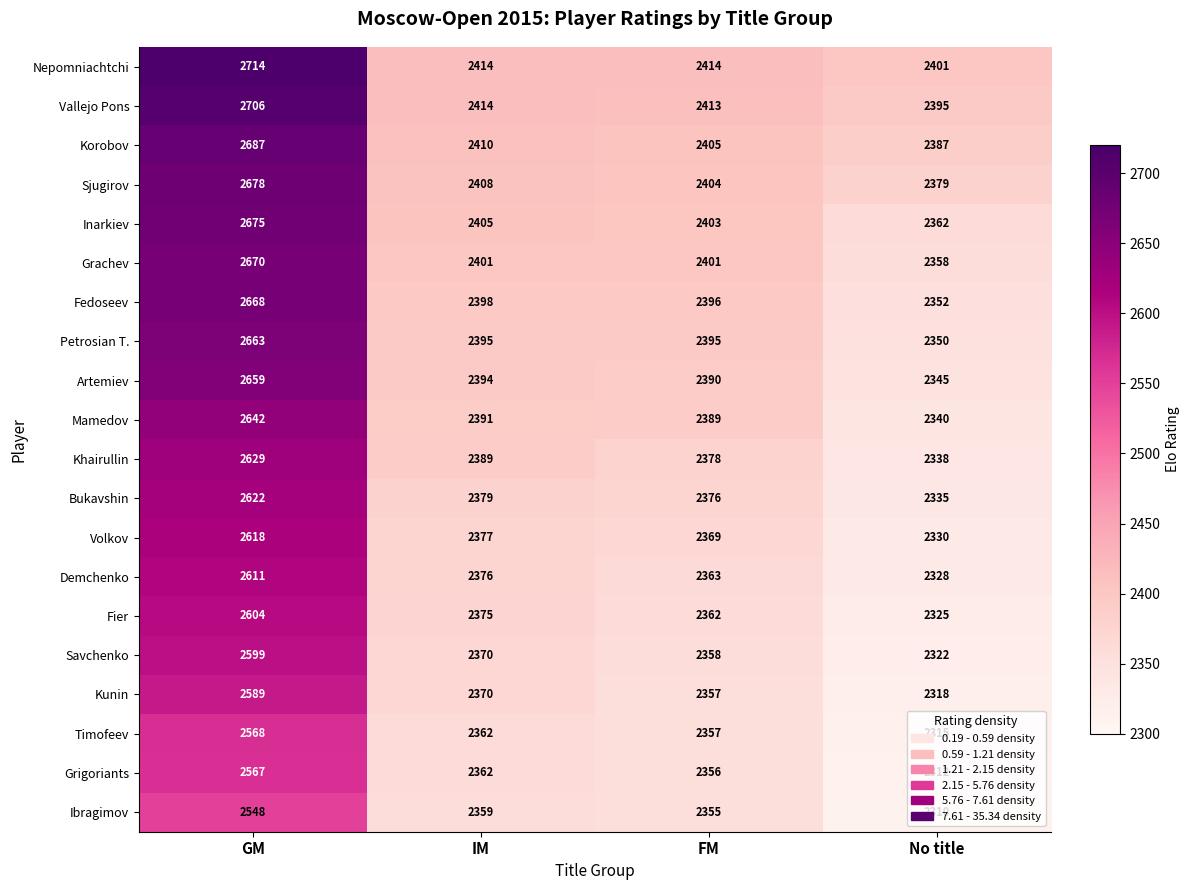

Rank the series by their maximum value, from highest to lowest.

Nepomniachtchi, Vallejo Pons, Korobov, Sjugirov, Inarkiev, Grachev, Fedoseev, Petrosian T., Artemiev, Mamedov, Khairullin, Bukavshin, Volkov, Demchenko, Fier, Savchenko, Kunin, Timofeev, Grigoriants, Ibragimov